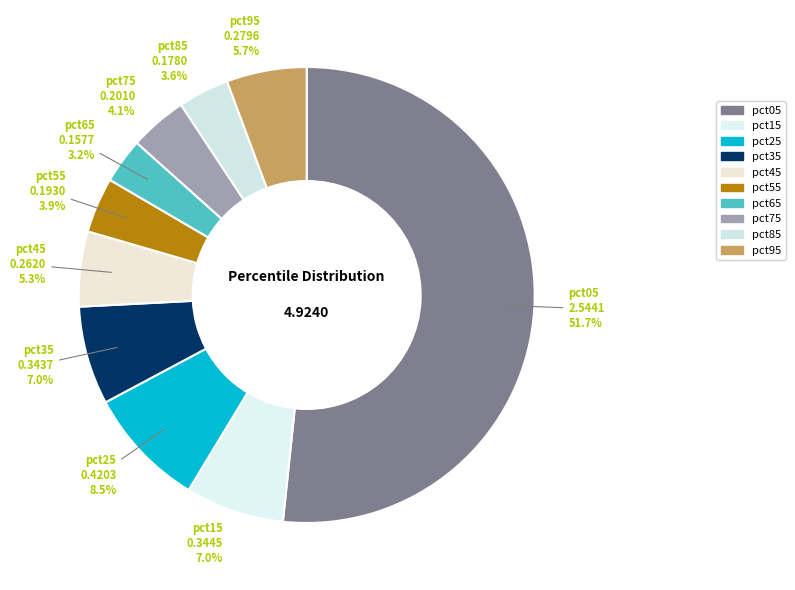

Is there a majority slice in this chart?

Yes